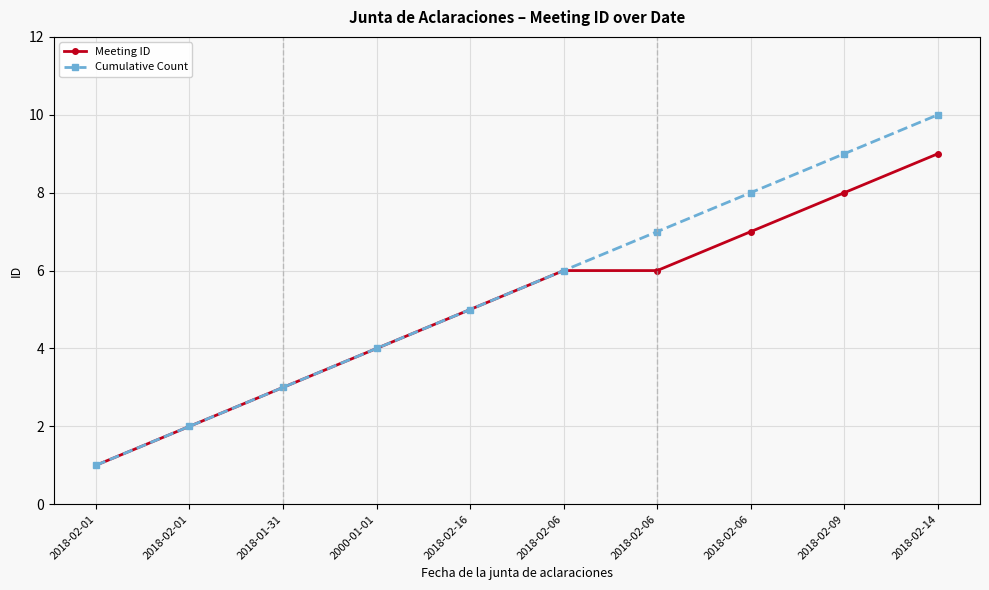

Is this an area chart (filled region under the line)?

No